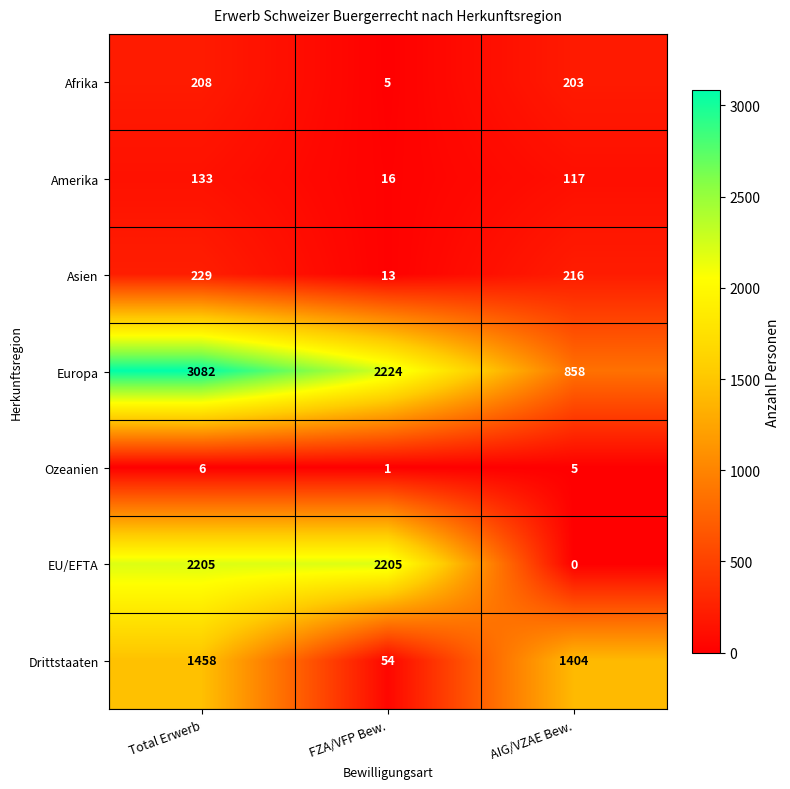

True or false: Drittstaaten has a value of 54 at FZA/VFP Bew..

True